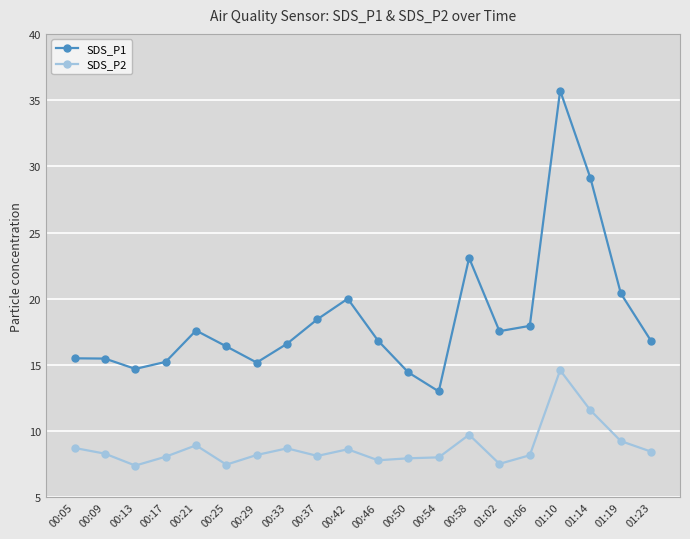

How many categories are shown in the chart?

20